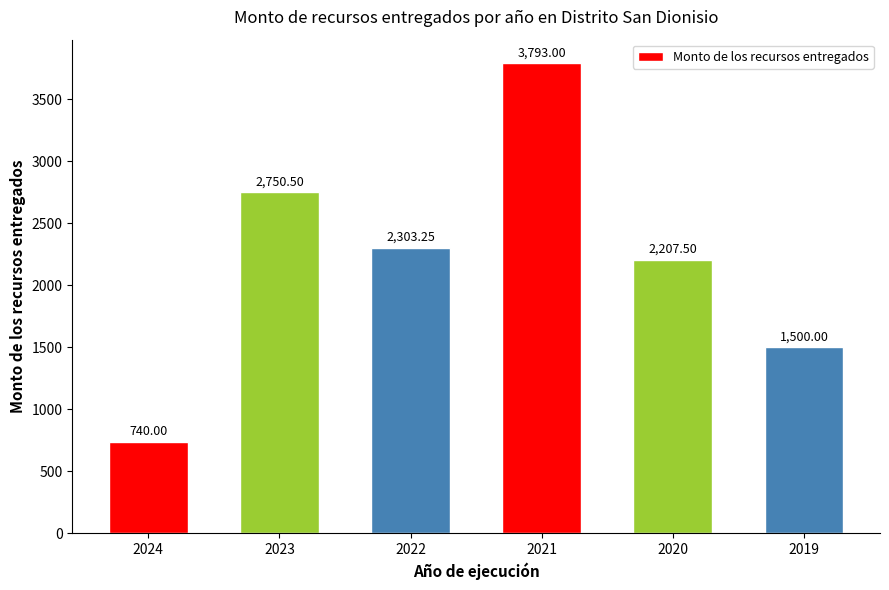

At which label does the data first exceed 2303?

2023